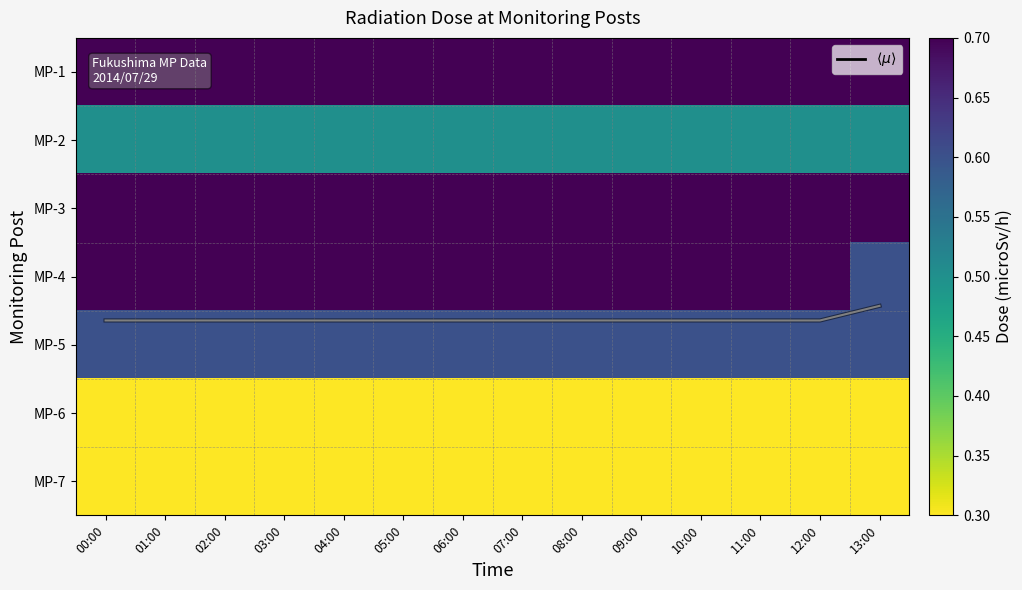

Which category has the lowest value across all series?

00:00